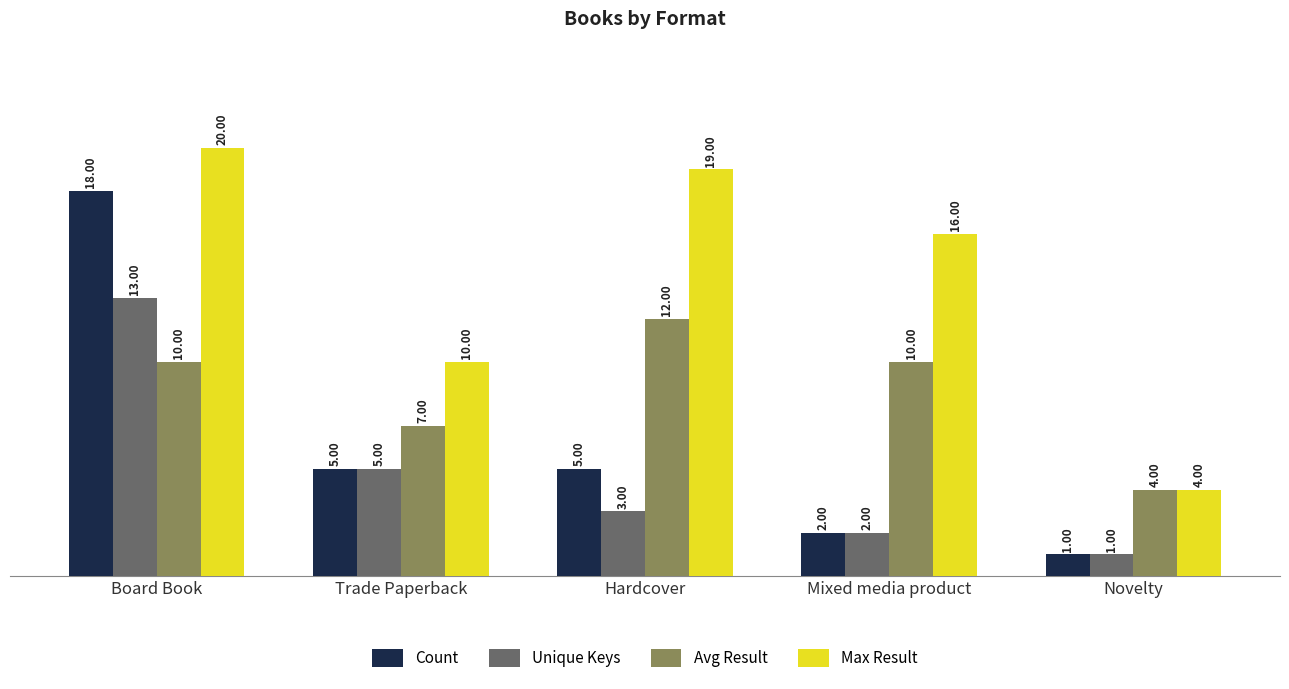

The value of Avg Result at Mixed media product is 10. True or false?

True